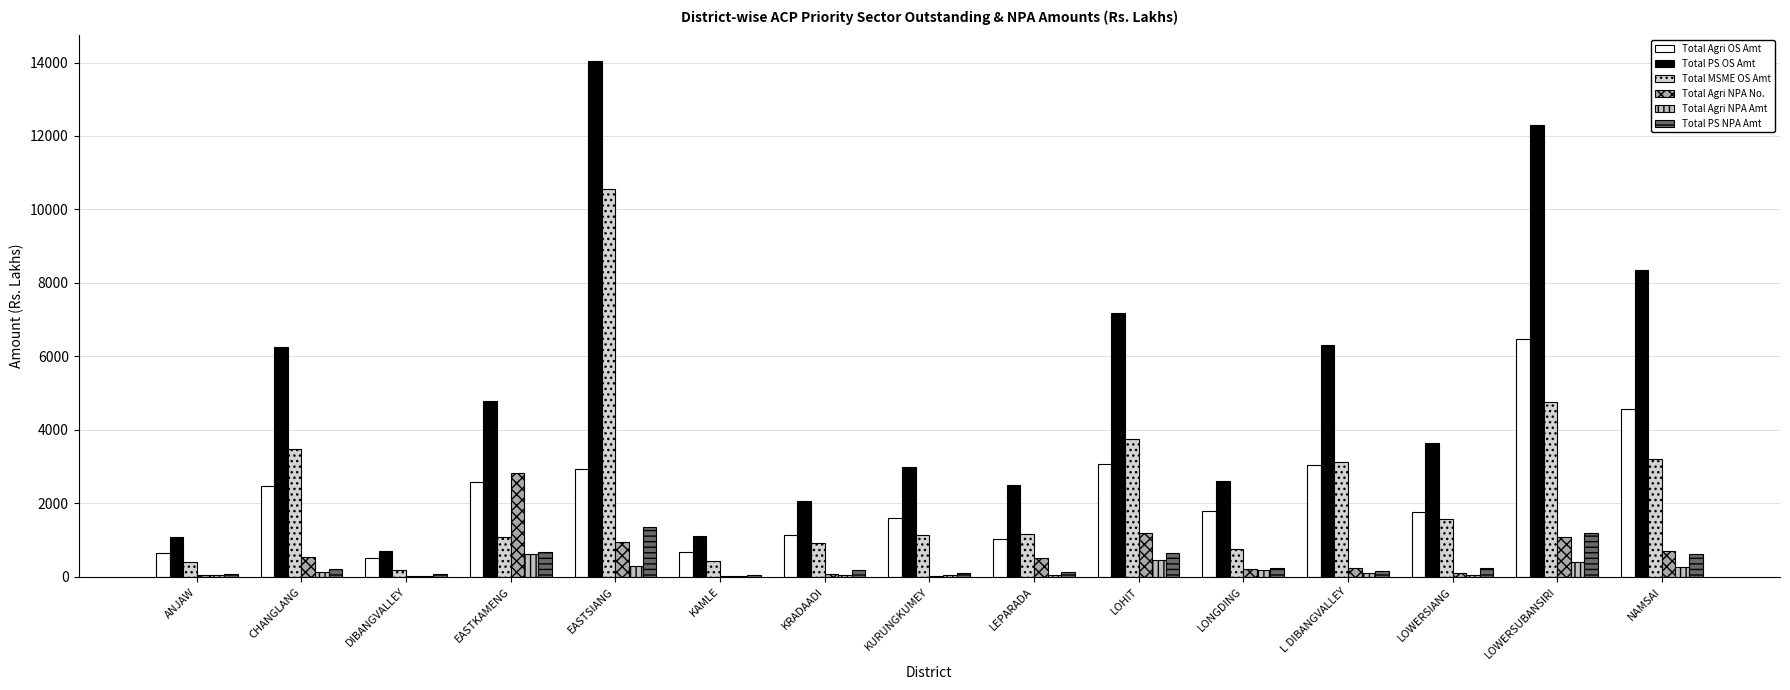

Reading left to right, extract all data points from this chart.

Total Agri OS Amt: ANJAW=650.9	CHANGLANG=2465.1	DIBANGVALLEY=509.1	EASTKAMENG=2575.4	EASTSIANG=2928.9	KAMLE=672.1	KRADAADI=1146.8	KURUNGKUMEY=1593.9	LEPARADA=1020.3	LOHIT=3081.6	LONGDING=1791.4	L DIBANGVALLEY=3035.4	LOWERSIANG=1755.3	LOWERSUBANSIRI=6479.9	NAMSAI=4578.4
Total PS OS Amt: ANJAW=1074.8	CHANGLANG=6253.6	DIBANGVALLEY=703.8	EASTKAMENG=4797.1	EASTSIANG=14033.6	KAMLE=1108.4	KRADAADI=2064.8	KURUNGKUMEY=2992.2	LEPARADA=2489.7	LOHIT=7173.6	LONGDING=2602.8	L DIBANGVALLEY=6321.6	LOWERSIANG=3647.4	LOWERSUBANSIRI=12293.2	NAMSAI=8342.0
Total MSME OS Amt: ANJAW=410.7	CHANGLANG=3482.2	DIBANGVALLEY=175.8	EASTKAMENG=1093.7	EASTSIANG=10564.4	KAMLE=434.5	KRADAADI=915.4	KURUNGKUMEY=1151.5	LEPARADA=1153.5	LOHIT=3741.6	LONGDING=764.2	L DIBANGVALLEY=3116.3	LOWERSIANG=1580.9	LOWERSUBANSIRI=4747.2	NAMSAI=3205.2
Total Agri NPA No.: ANJAW=57.0	CHANGLANG=541.0	DIBANGVALLEY=36.0	EASTKAMENG=2828.0	EASTSIANG=946.0	KAMLE=23.0	KRADAADI=67.0	KURUNGKUMEY=35.0	LEPARADA=507.0	LOHIT=1186.0	LONGDING=208.0	L DIBANGVALLEY=245.0	LOWERSIANG=96.0	LOWERSUBANSIRI=1080.0	NAMSAI=705.0
Total Agri NPA Amt: ANJAW=48.4	CHANGLANG=122.2	DIBANGVALLEY=15.3	EASTKAMENG=618.5	EASTSIANG=290.4	KAMLE=19.3	KRADAADI=57.7	KURUNGKUMEY=62.0	LEPARADA=52.4	LOHIT=457.0	LONGDING=193.5	L DIBANGVALLEY=109.5	LOWERSIANG=60.1	LOWERSUBANSIRI=406.1	NAMSAI=259.9
Total PS NPA Amt: ANJAW=85.6	CHANGLANG=218.4	DIBANGVALLEY=76.9	EASTKAMENG=675.8	EASTSIANG=1350.8	KAMLE=61.0	KRADAADI=196.0	KURUNGKUMEY=92.7	LEPARADA=129.4	LOHIT=654.4	LONGDING=249.2	L DIBANGVALLEY=168.3	LOWERSIANG=241.3	LOWERSUBANSIRI=1180.4	NAMSAI=612.2